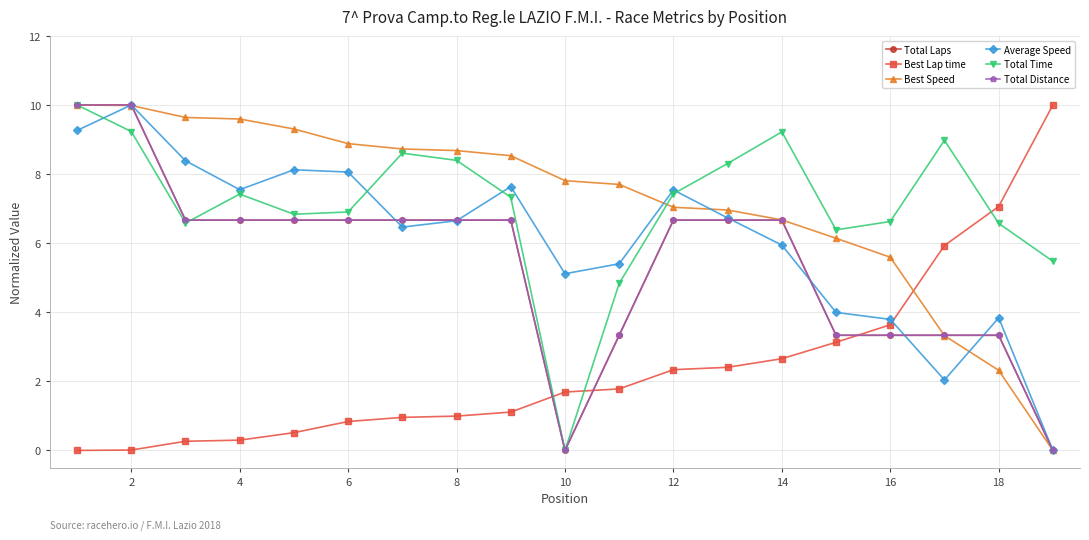

What is the value of the Total Distance point at the 9th from the left?

6.7